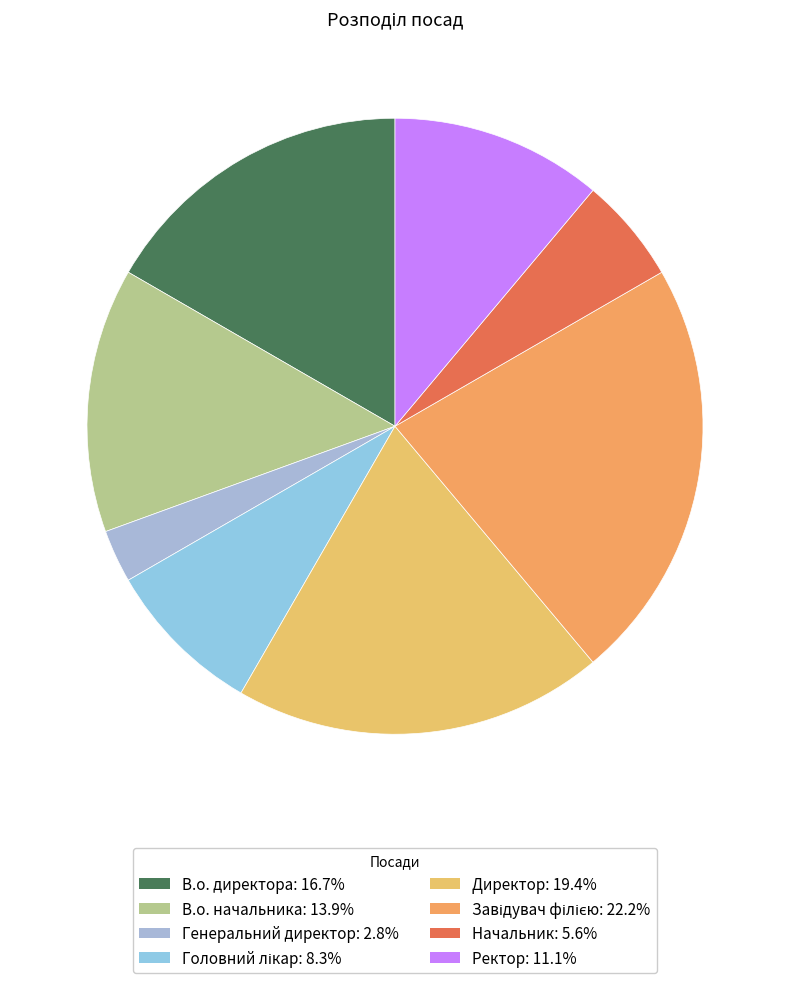

Which category has the smallest portion of the pie?

Генеральний директор